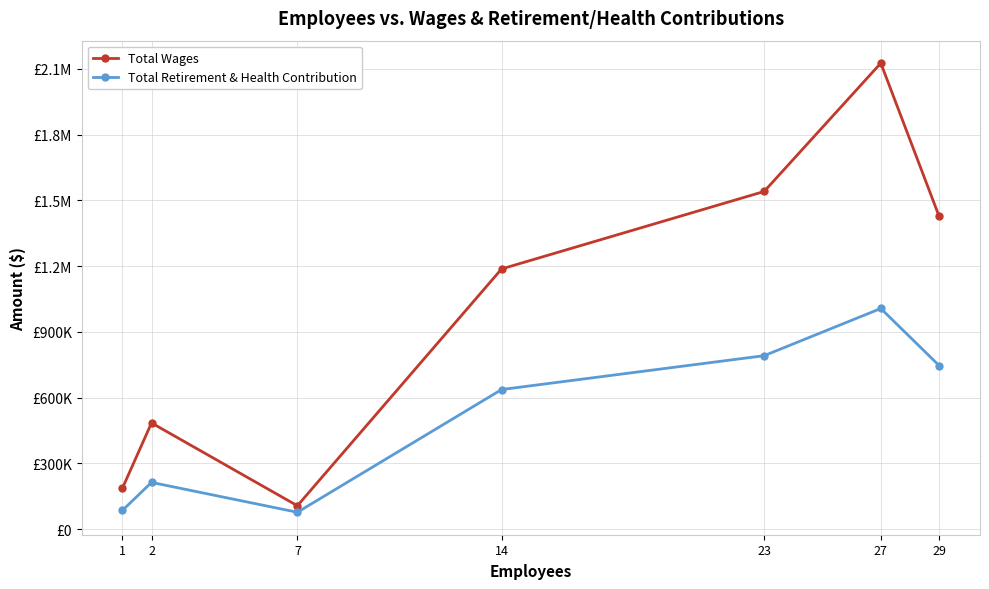

True or false: Total Wages and Total Retirement & Health Contribution intersect in this chart.

False